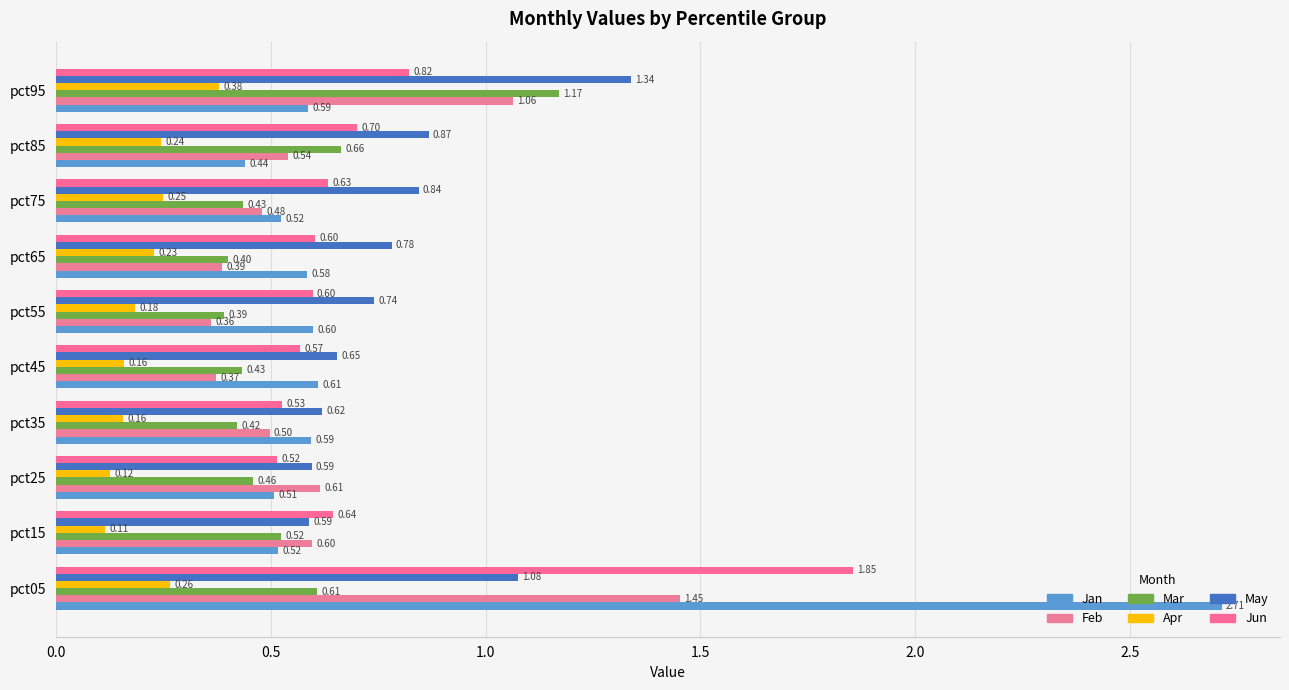

Count the number of data series in this chart.

6